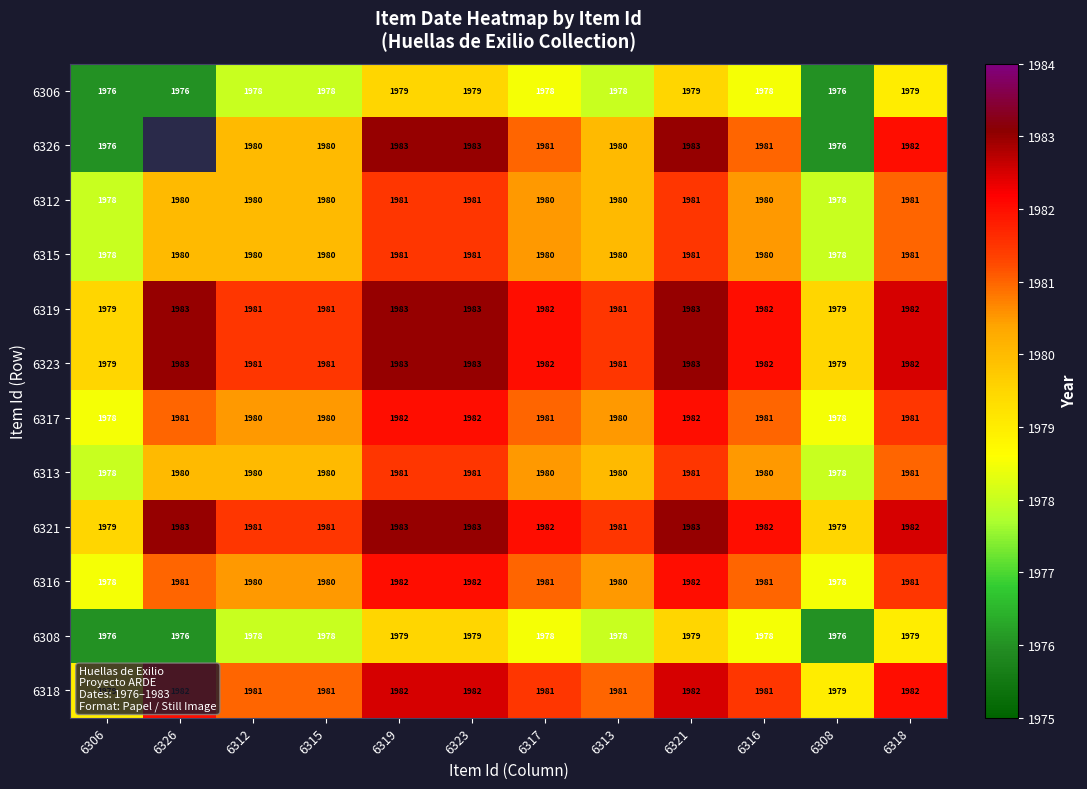

True or false: 6306 has a value of 1976 at 6308.

True